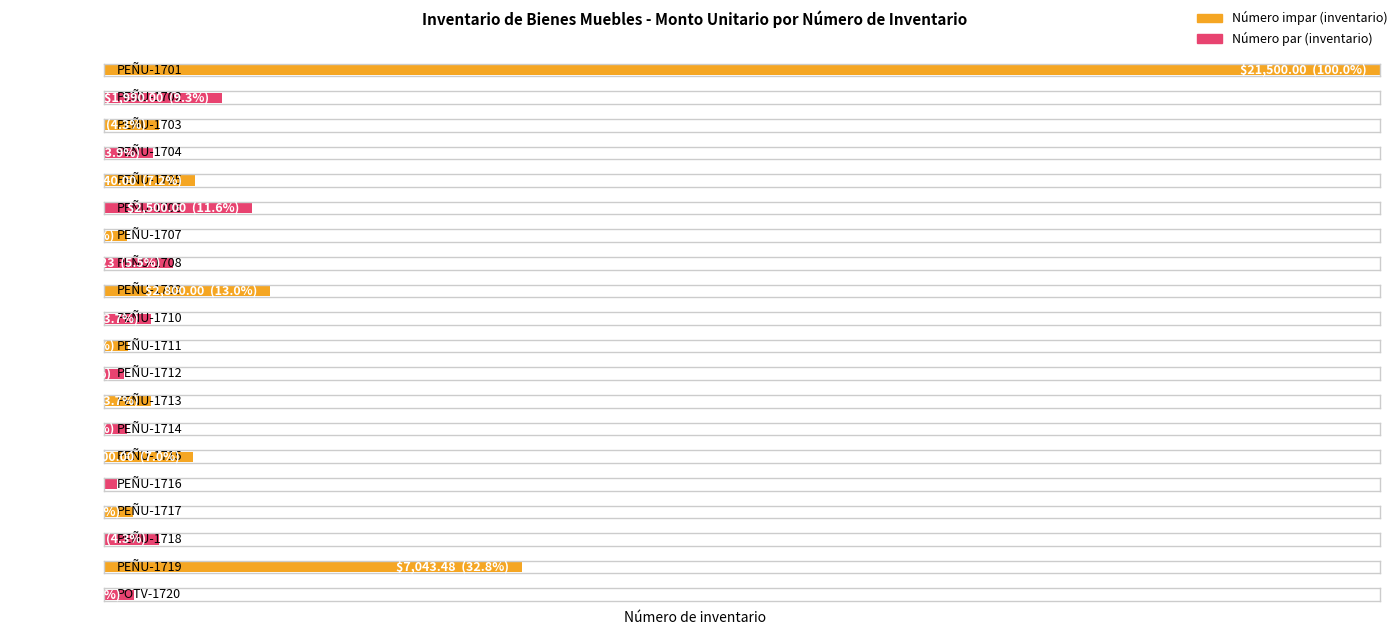

Approximately how many times larger is the value at PEÑU-1715 compared to PEÑU-1712?

4.5